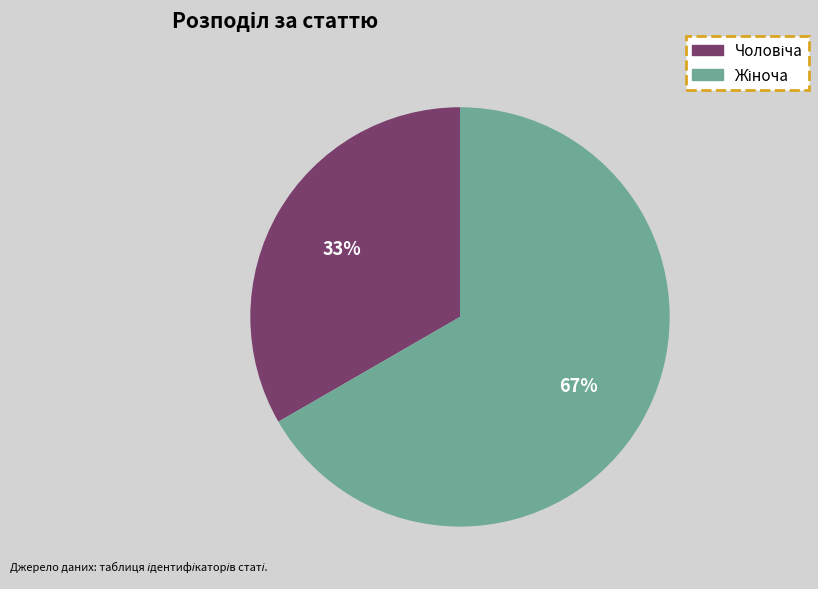

How many segments does this pie chart have?

2